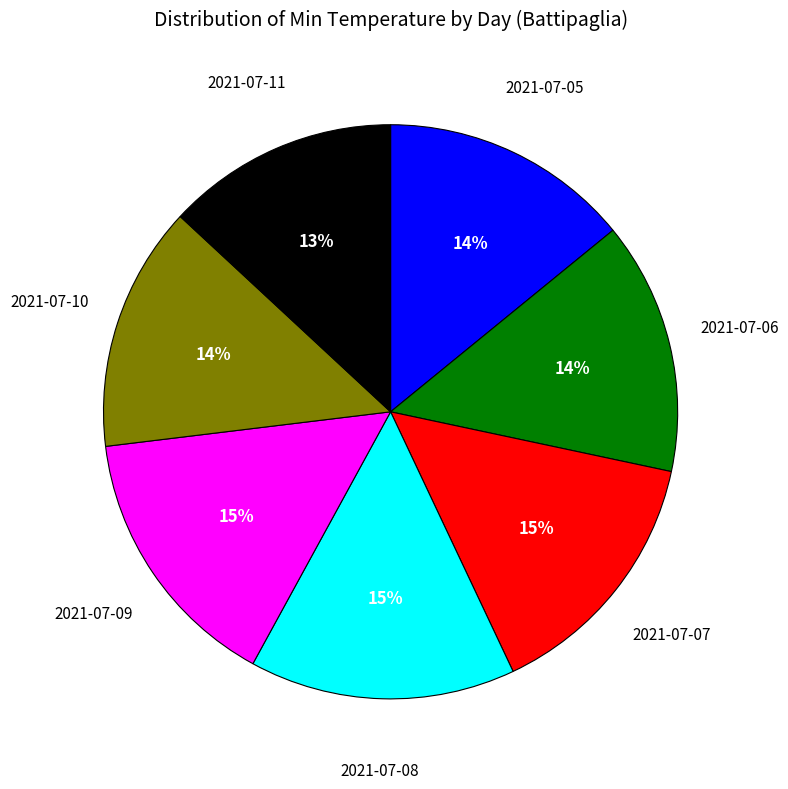

To the nearest percent, what is the average slice percentage?

14%